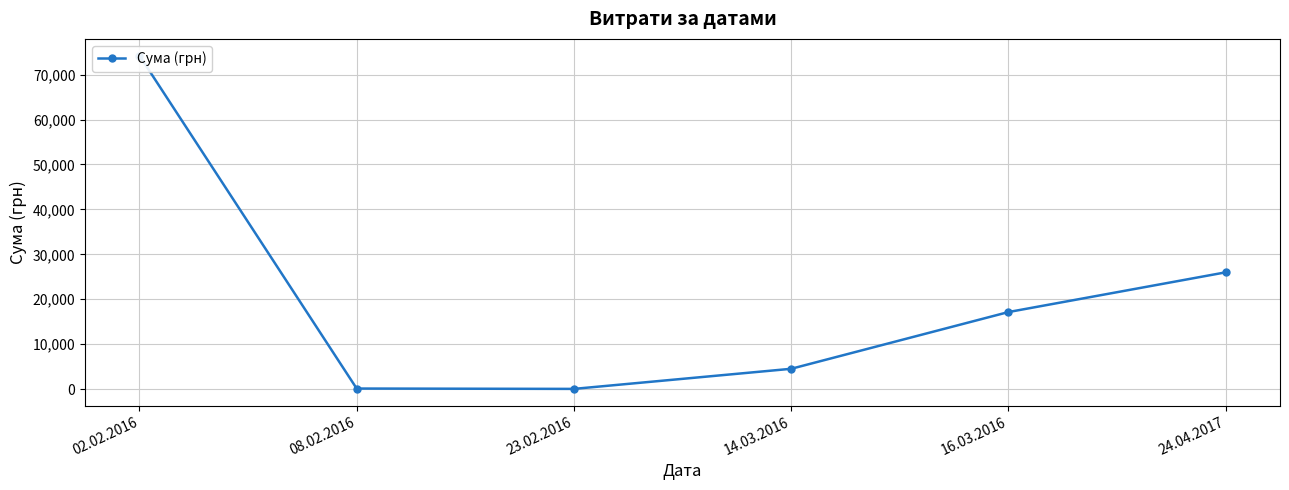

What is the value of the 6th point from the left?

26000.0